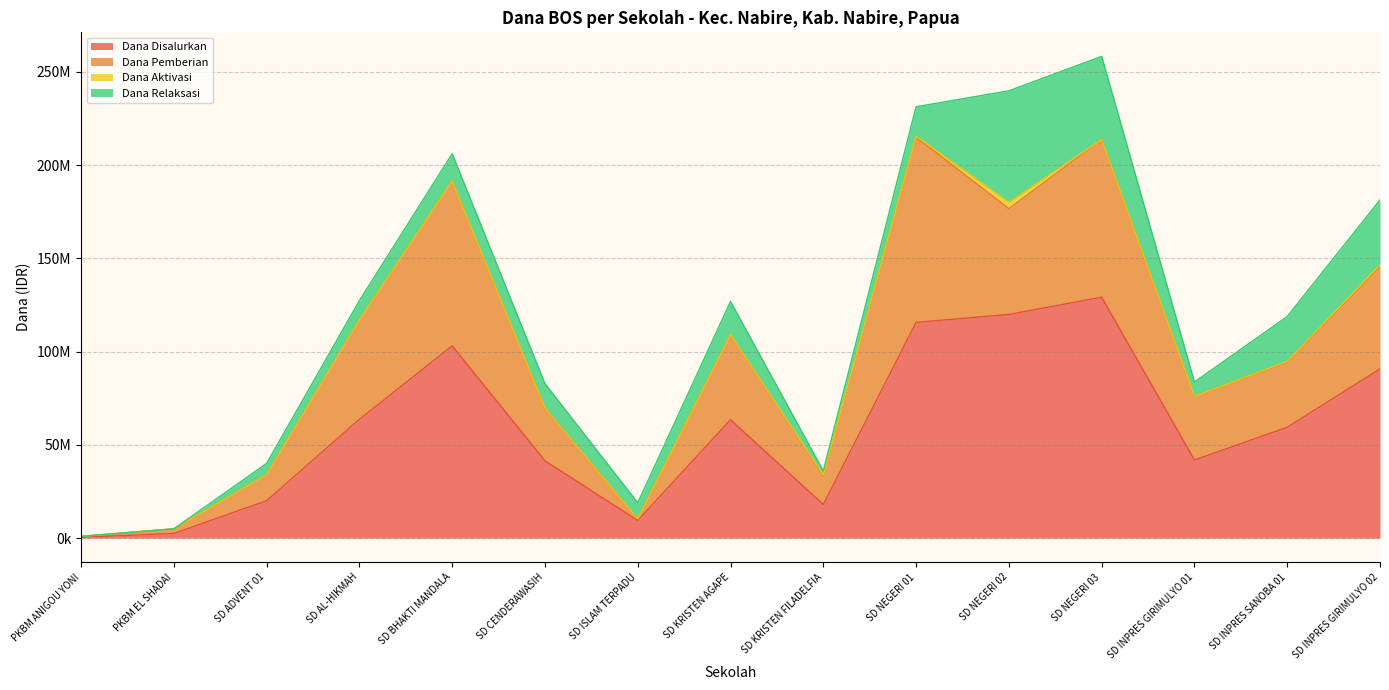

Does the chart have visible grid lines?

Yes